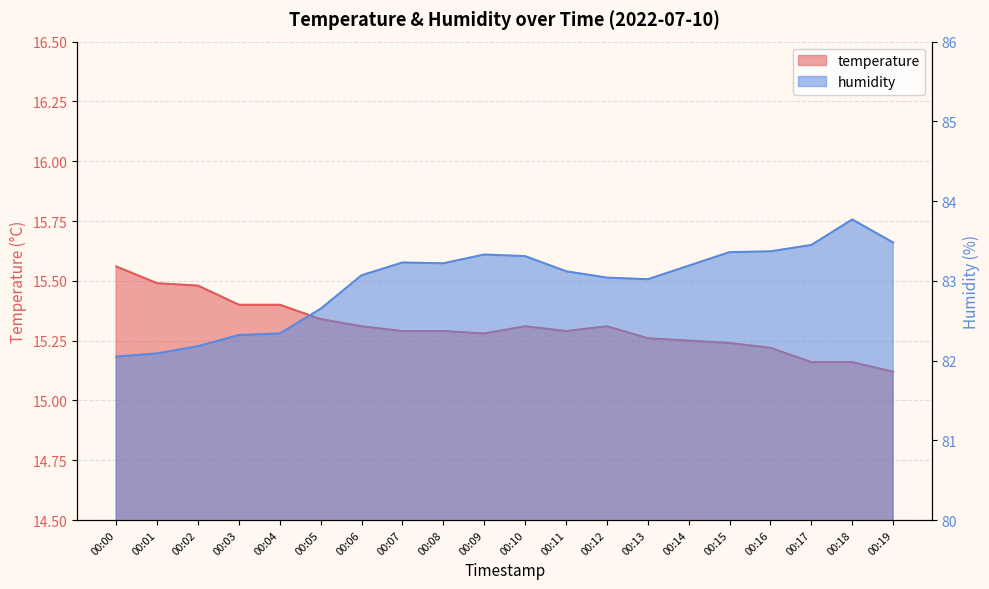

At which category does humidity reach its first local valley?

00:08